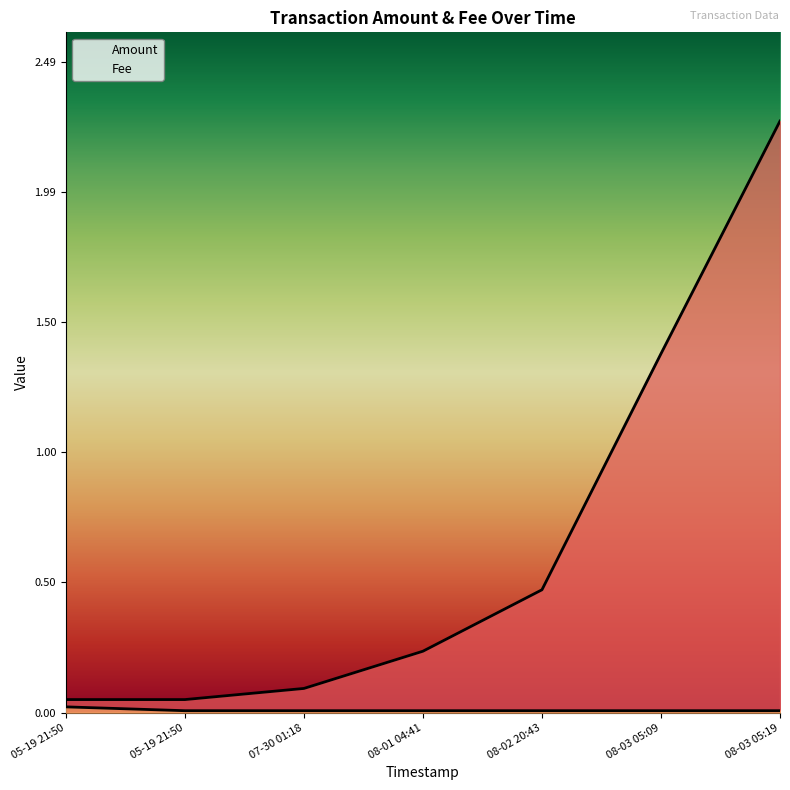

Rank the series at 08-03 05:09 from lowest to highest value.

Fee, Amount